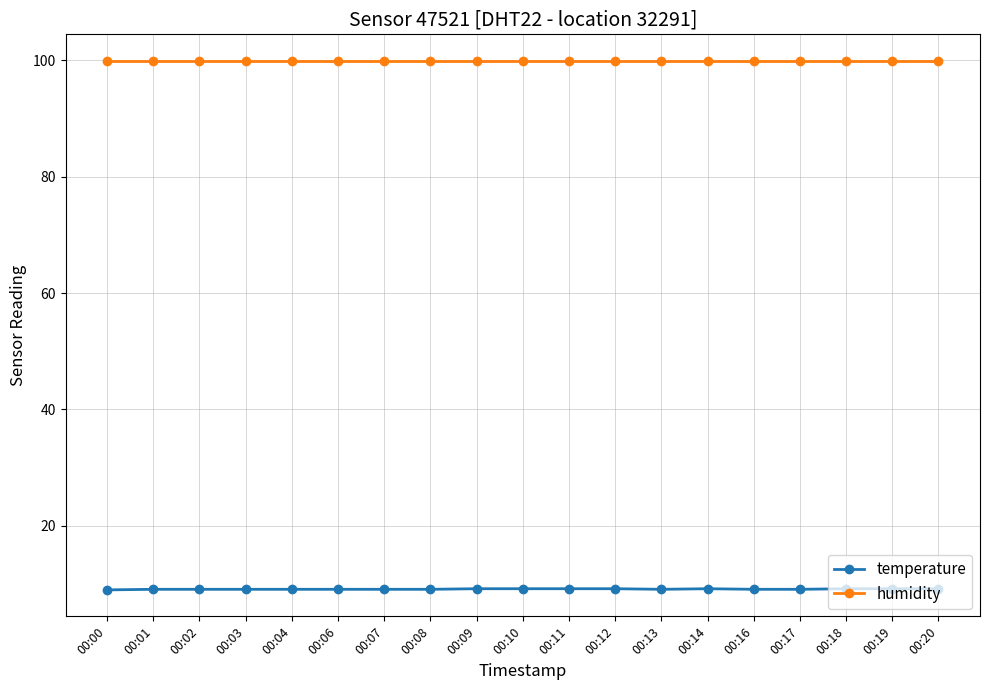

What is the difference between the highest and lowest values at 00:01?

90.8